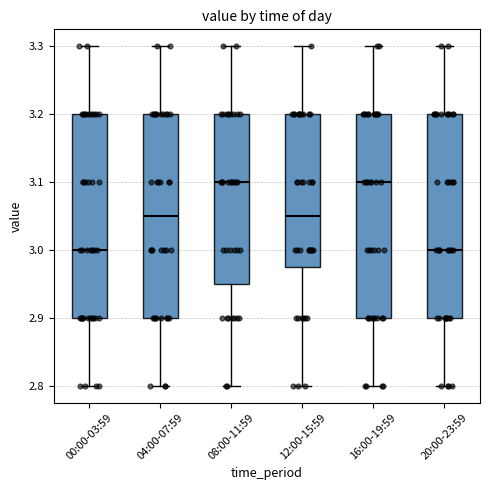

Where does the upper whisker of the box for 00:00-03:59 end on the y-axis? The values are not printed on the chart, so give them approximately, as read against the axis.

3.30